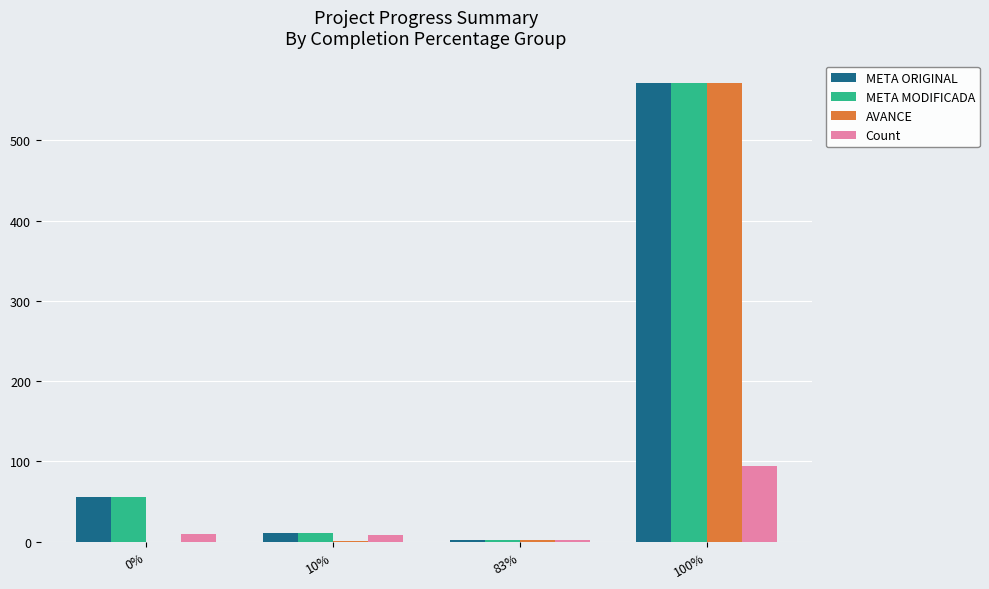

True or false: META ORIGINAL has a value of 56 at 0%.

True